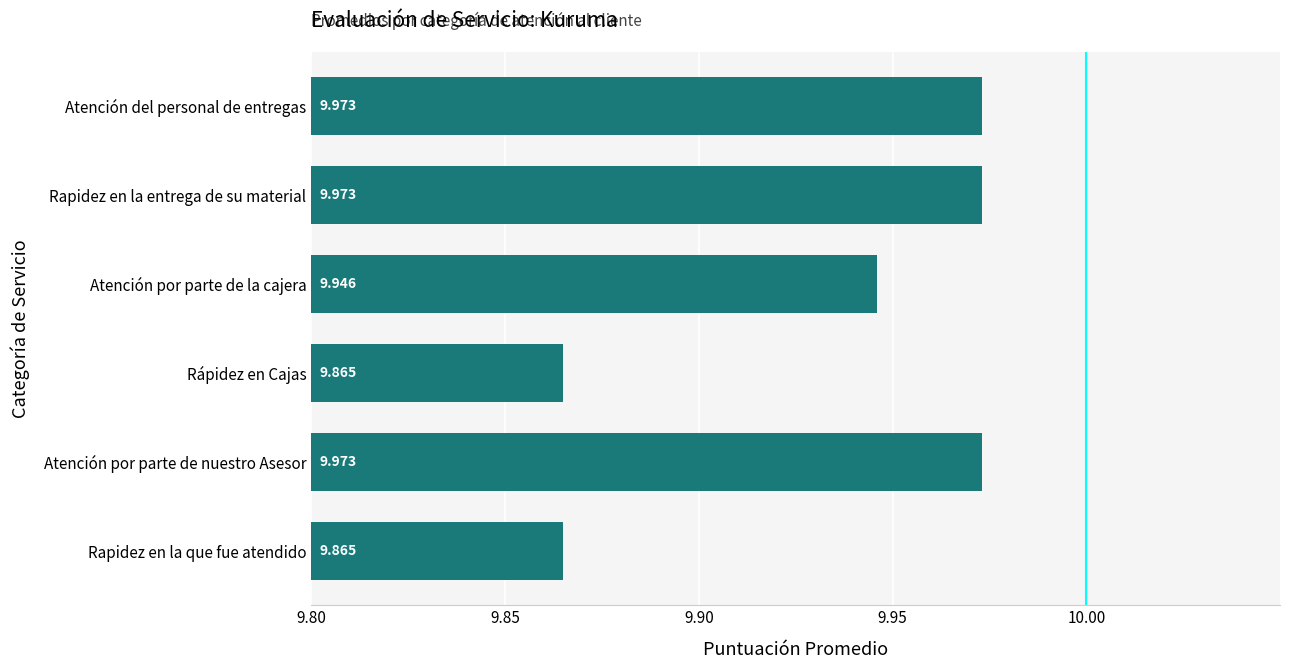

What is the difference between the maximum and minimum values?

0.1